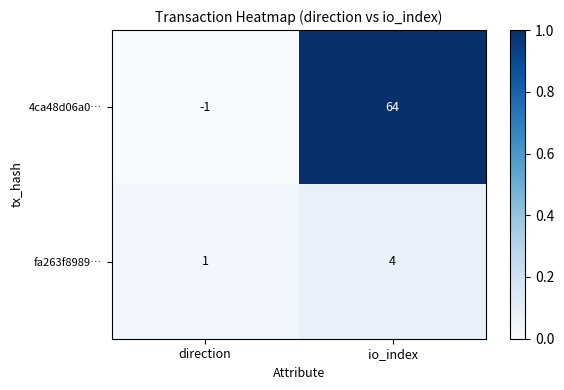

At which label is fa263f8989… closest to 2?

direction